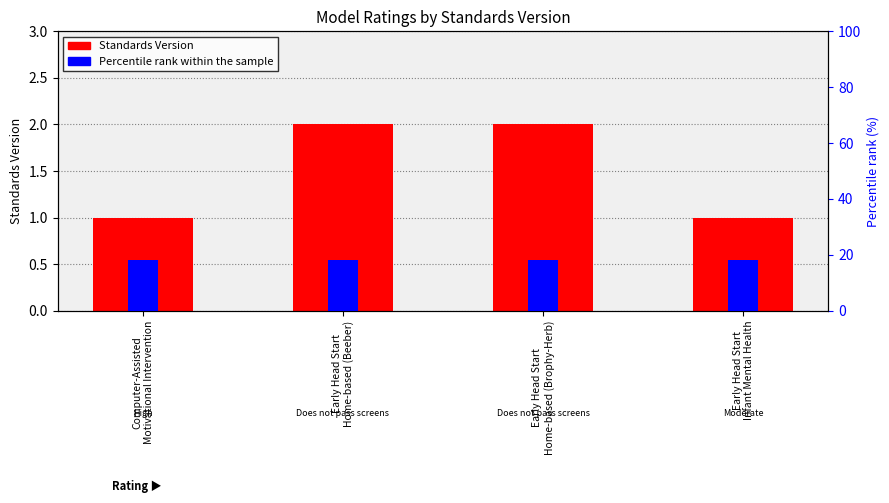

The chart shows a value of 3 at Early Head Start
Home-based (Beeber). True or false?

False